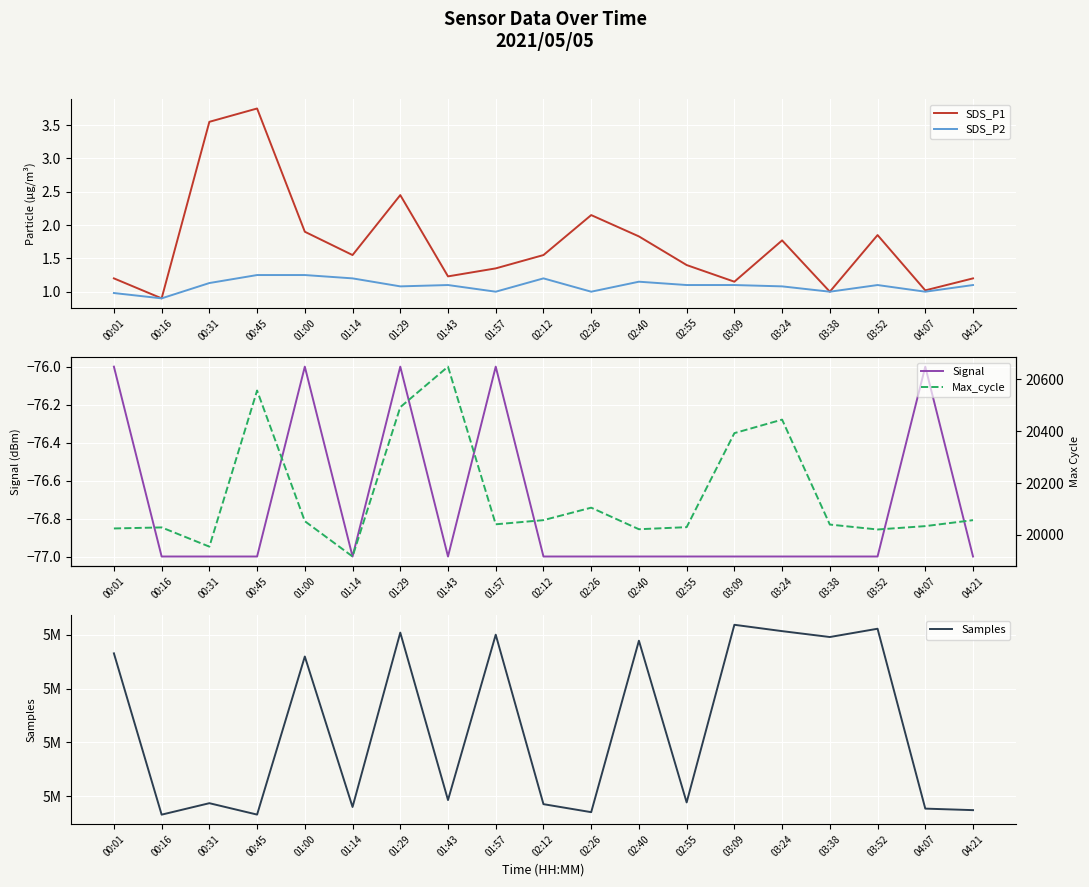

What are all the series names shown in the legend?

SDS_P1, SDS_P2, Signal, Samples, Max_cycle